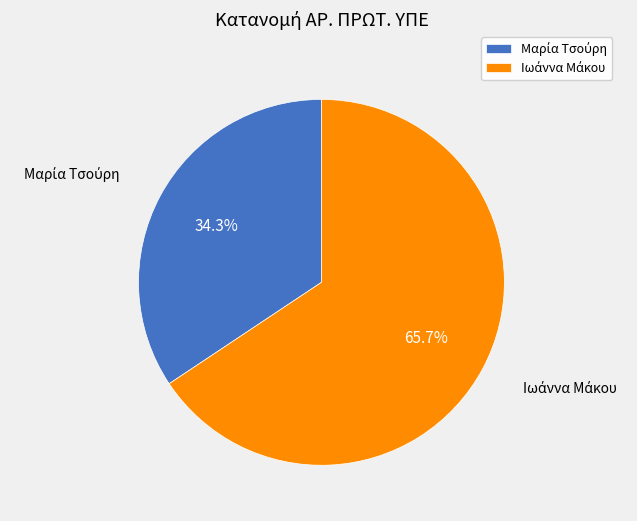

Is there a majority slice in this chart?

Yes